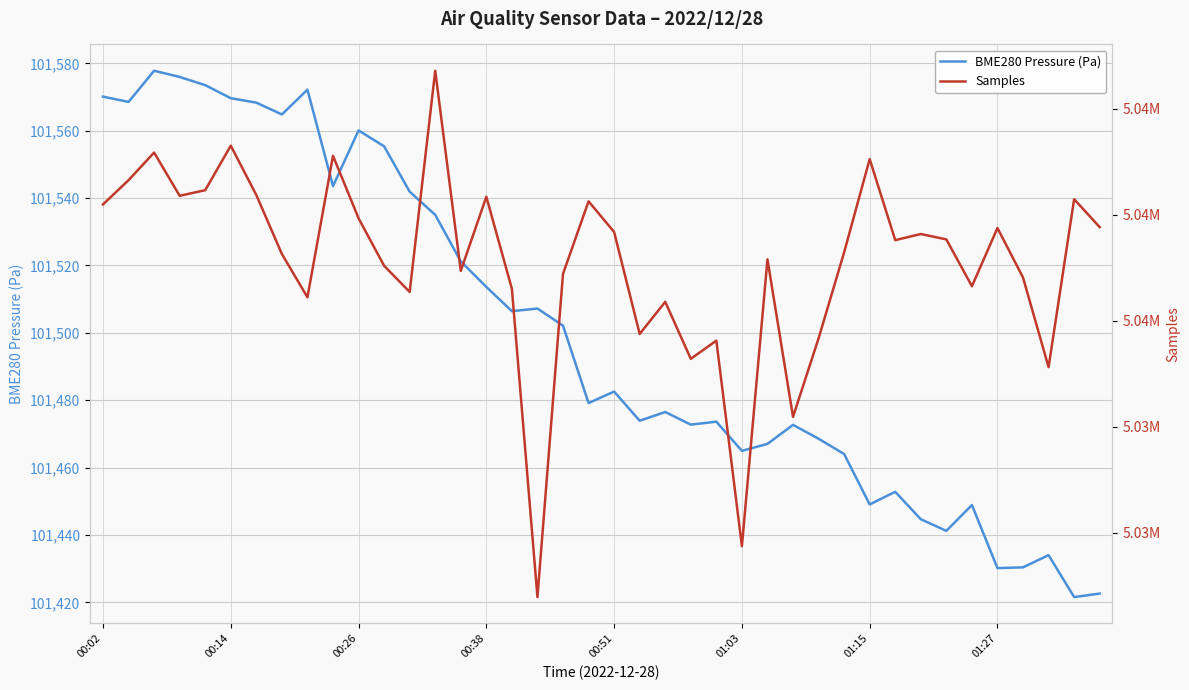

What is the value of the BME280 Pressure (Pa) point at the 6th from the left?

101569.7